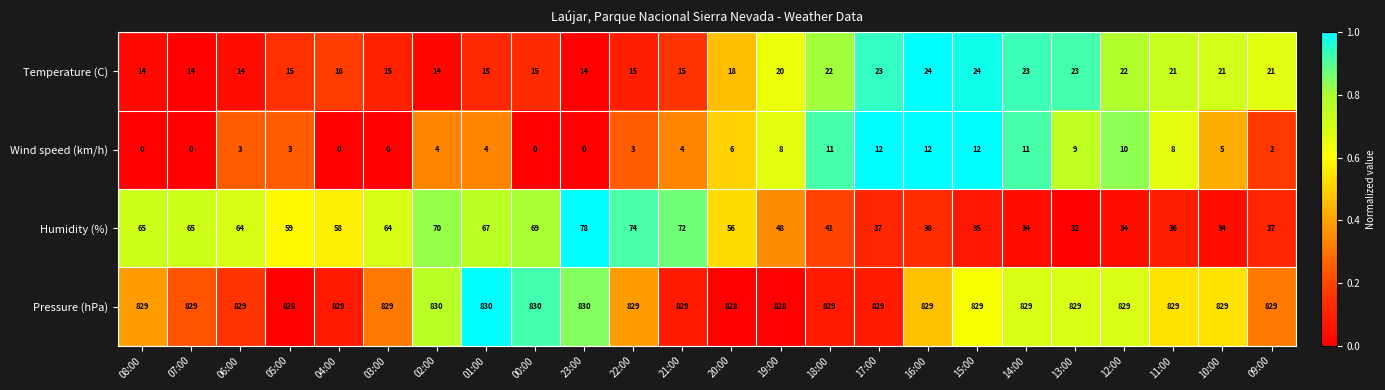

What is the spread (max minus min) of values at 00:00?

830